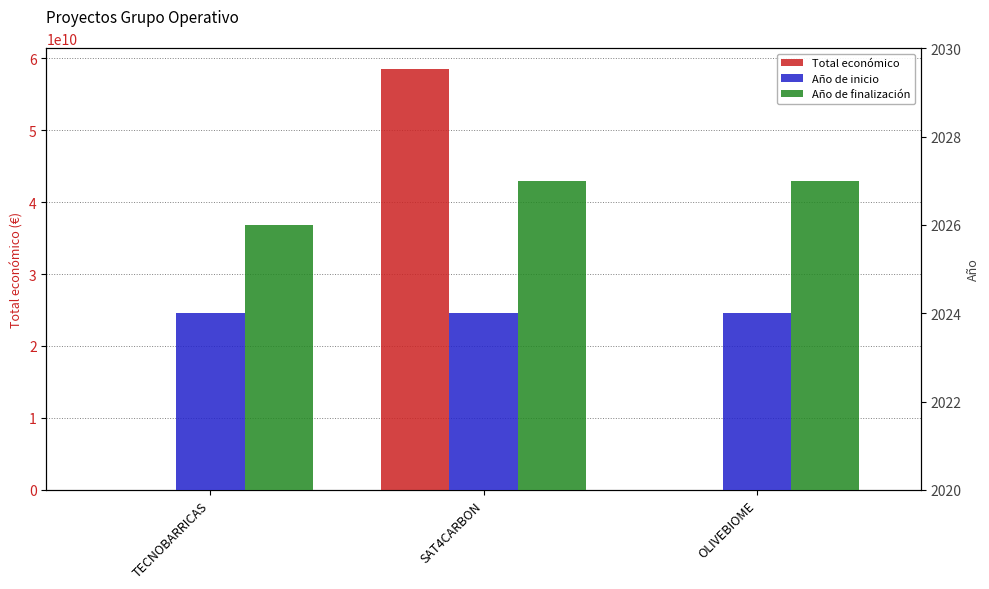

At which label does Total económico first exceed 596384?

SAT4CARBON